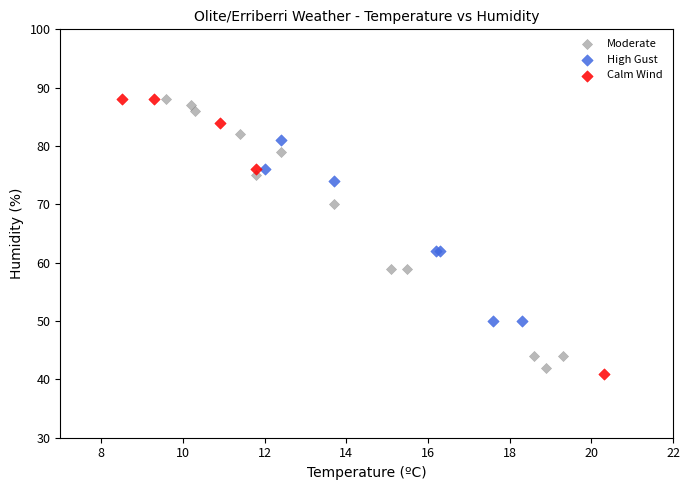

Which series has the widest spread of Y values?

Calm Wind